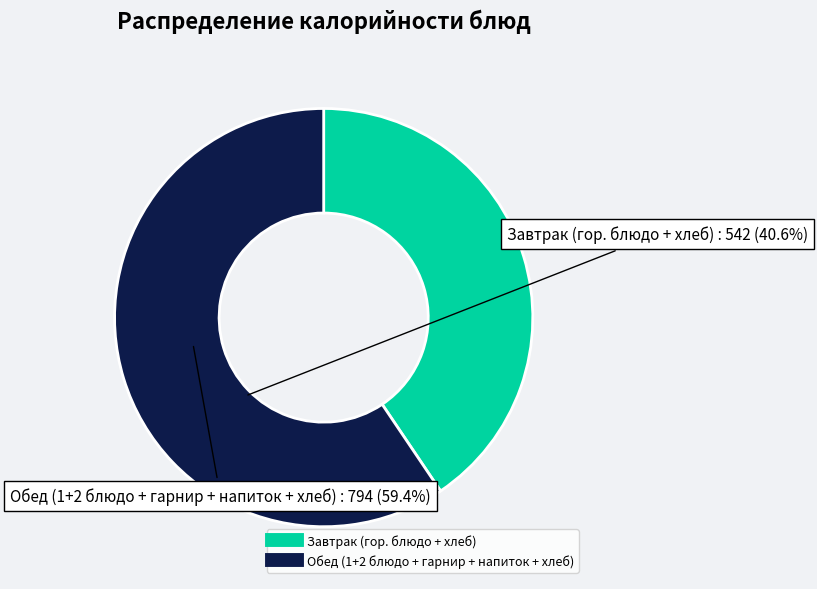

Is there any slice that represents more than half of the pie?

Yes